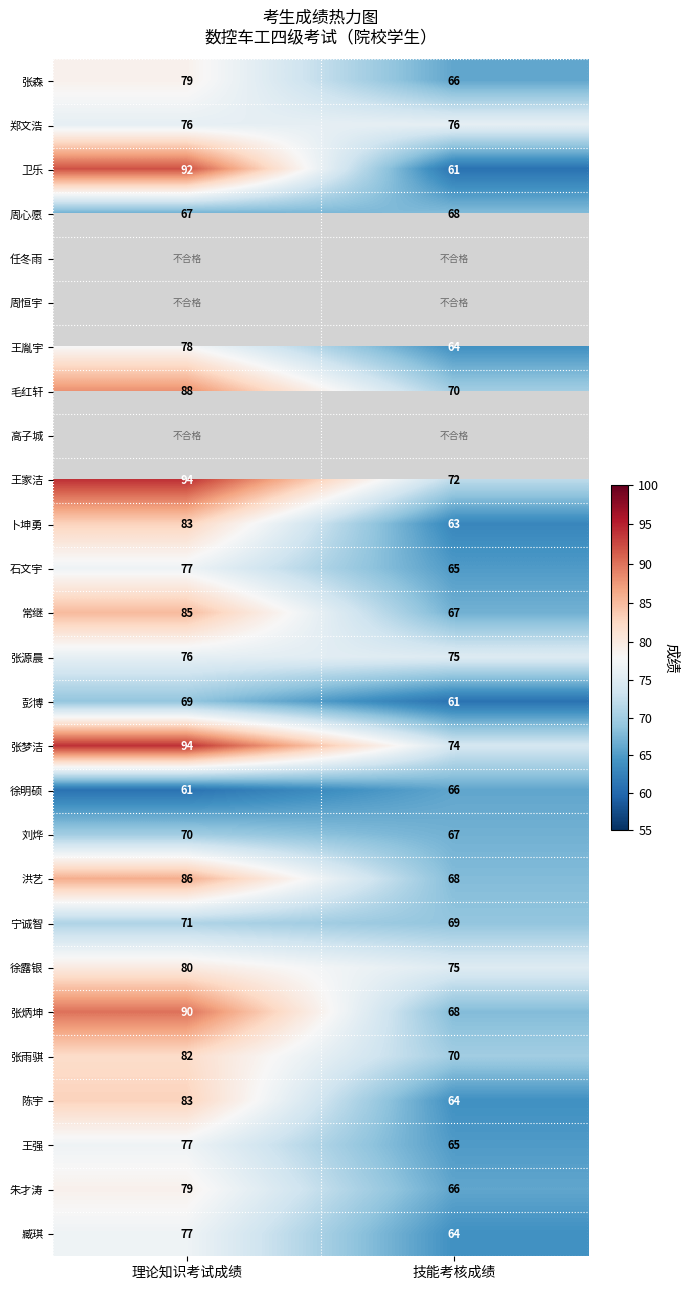

At which label does 王家洁 reach its peak?

理论知识考试成绩